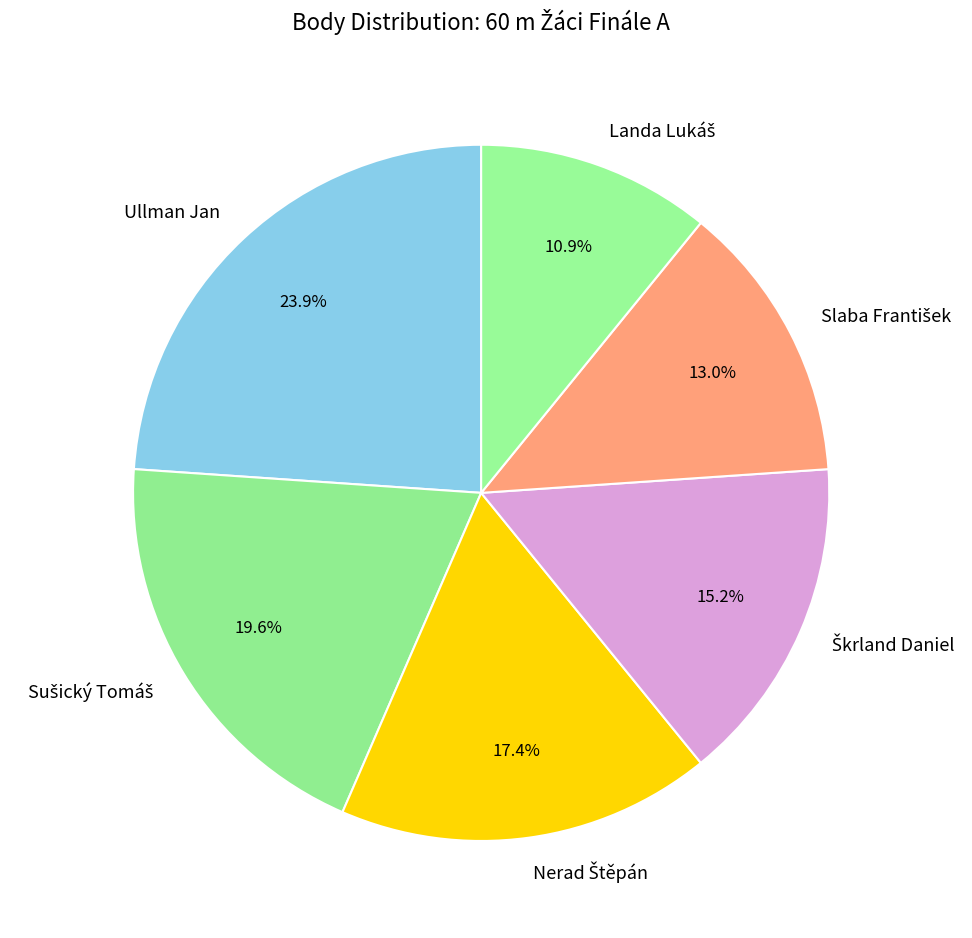

How many segments does this pie chart have?

6